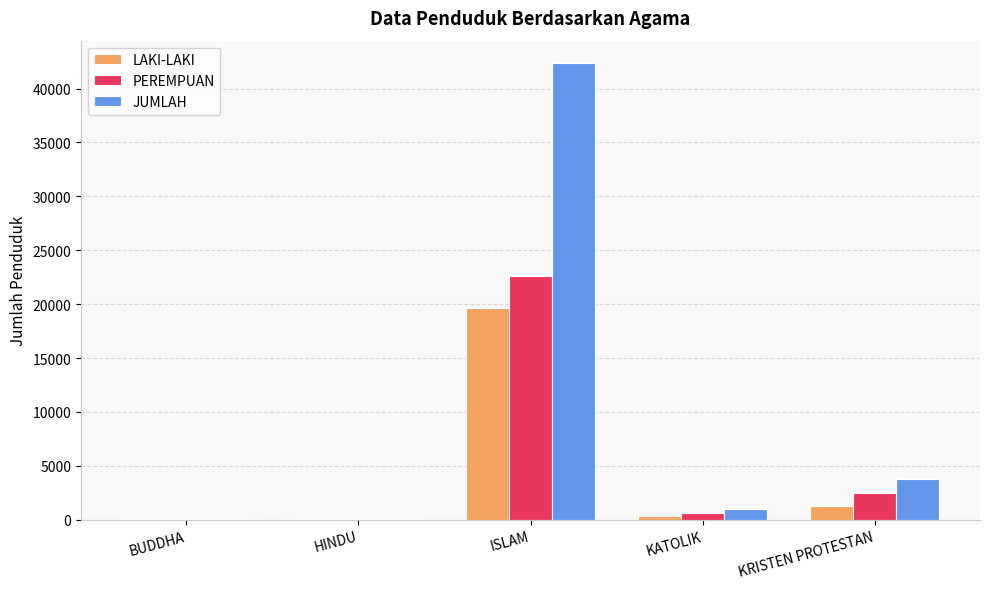

Read the PEREMPUAN value at HINDU.

63